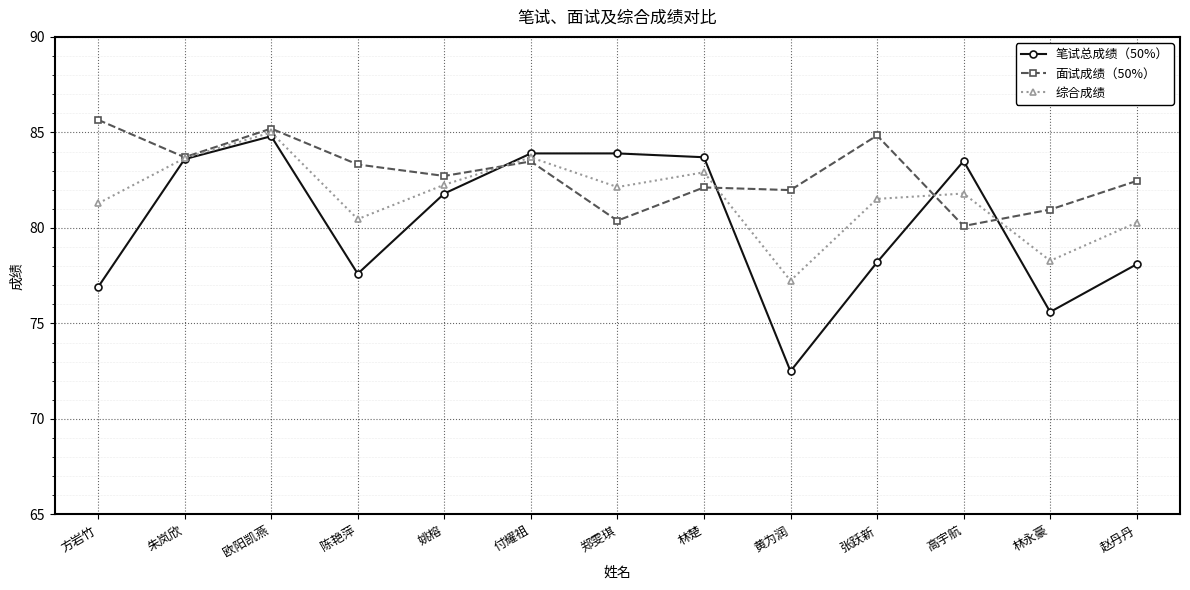

List the series in order of their peak value, lowest first.

笔试总成绩（50%）, 综合成绩, 面试成绩（50%）